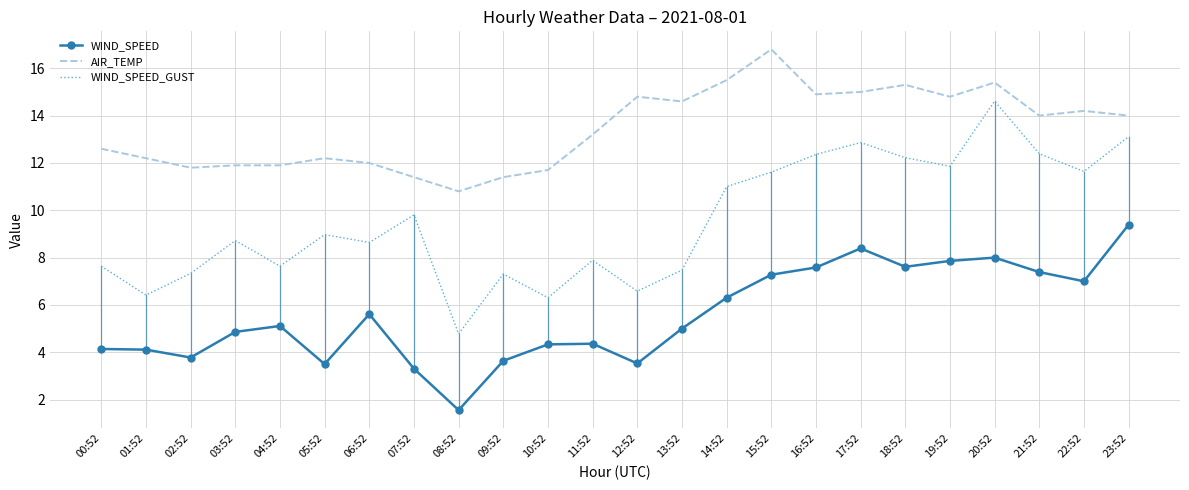

Which series has the largest range (max minus min)?

WIND_SPEED_GUST